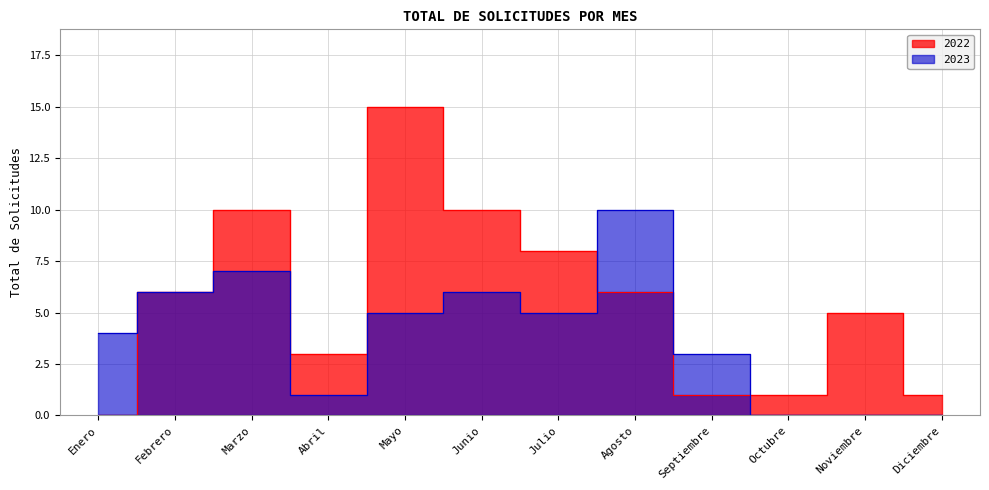

Where is 2022 nearest to the value 7?

Febrero